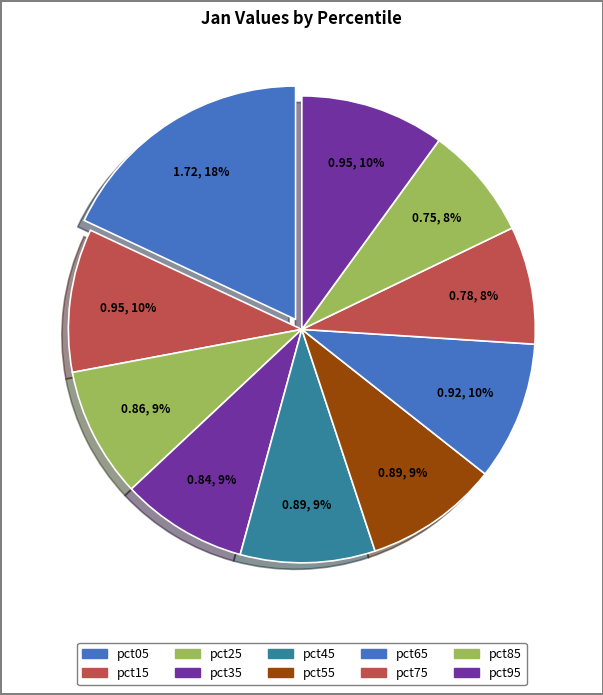

How many slices are in this pie chart?

10